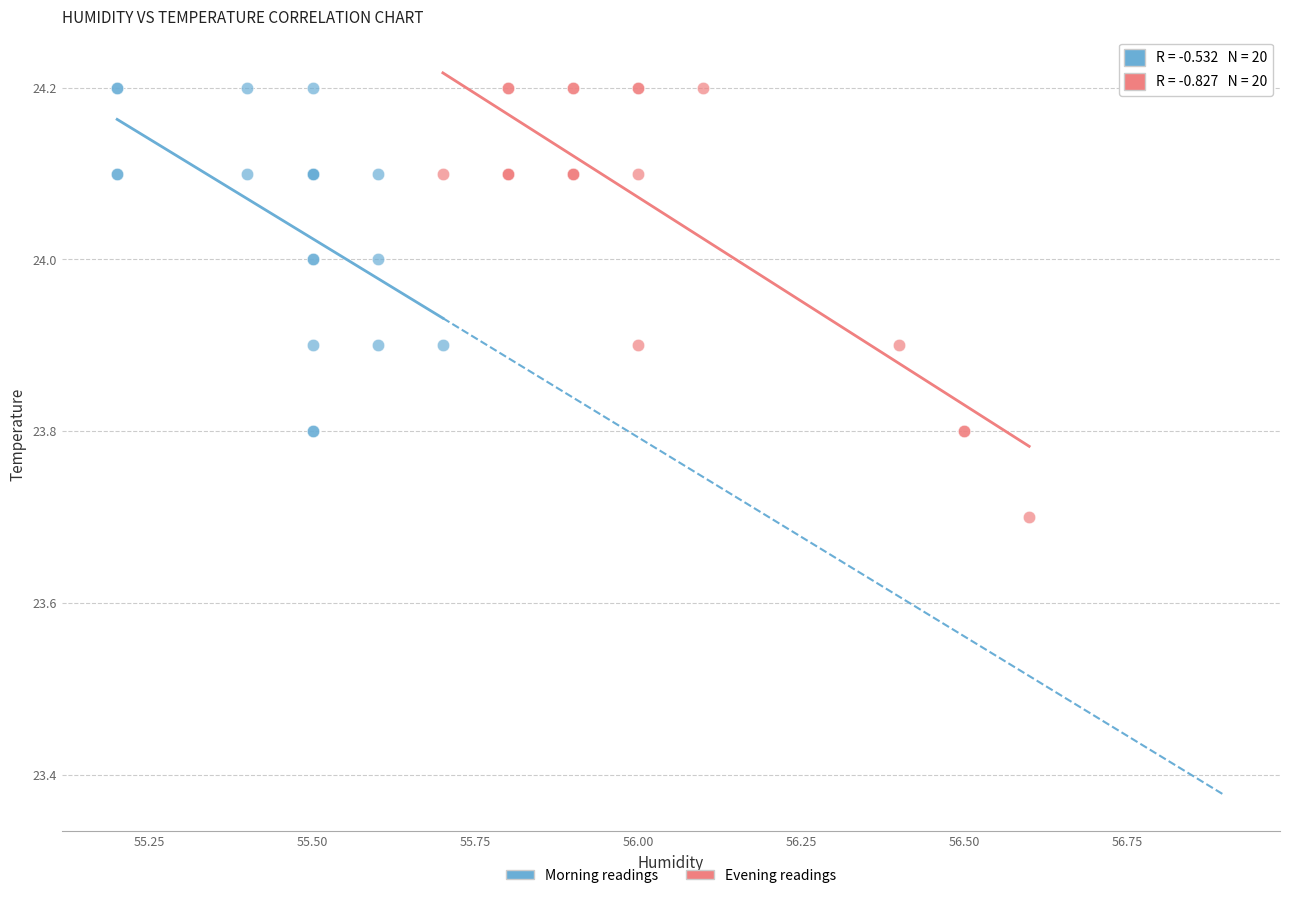

Which series reaches the minimum Y coordinate?

Evening readings